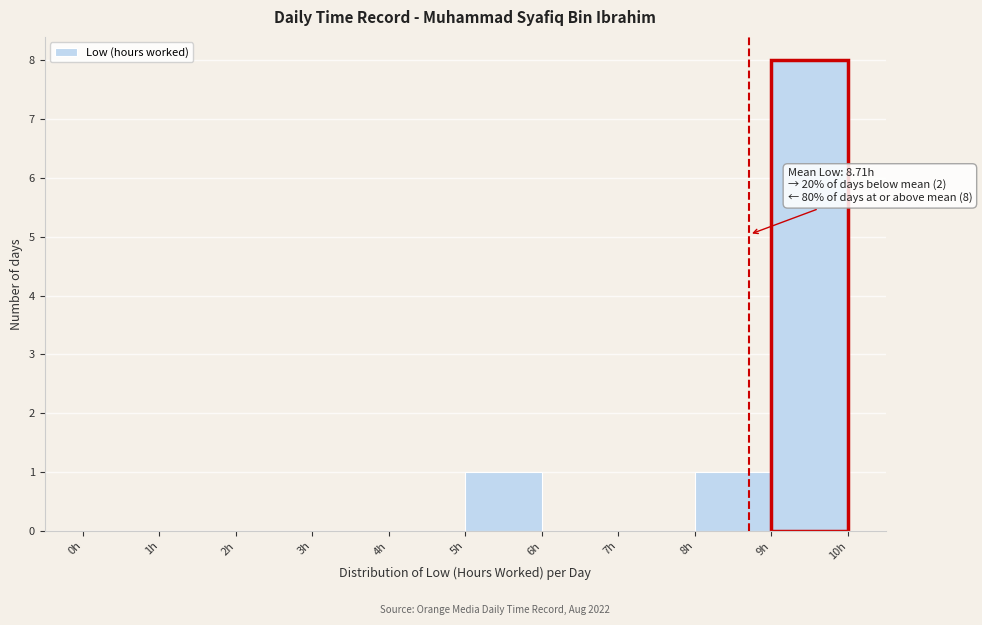

Over which range of the x-axis is the bar tallest?

9 to 10